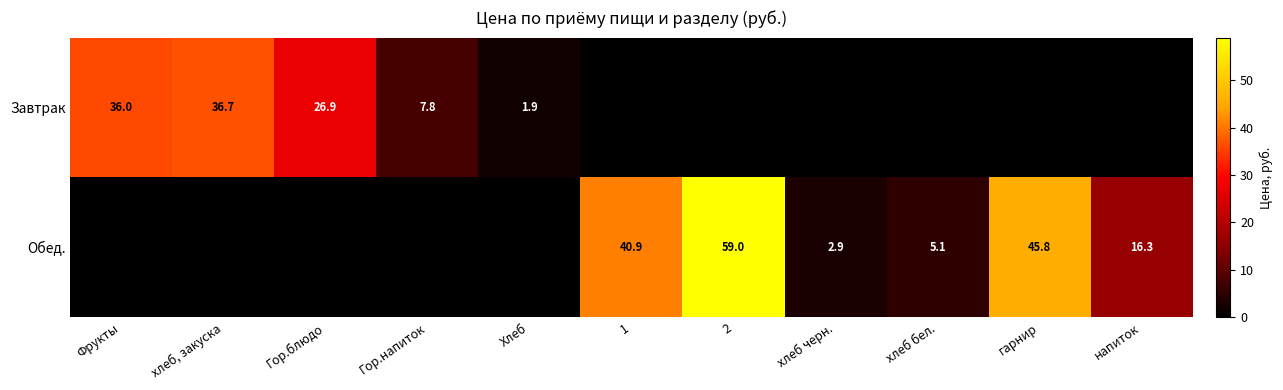

Is the value of Завтрак at Хлеб greater than the value of Обед. at 2?

No